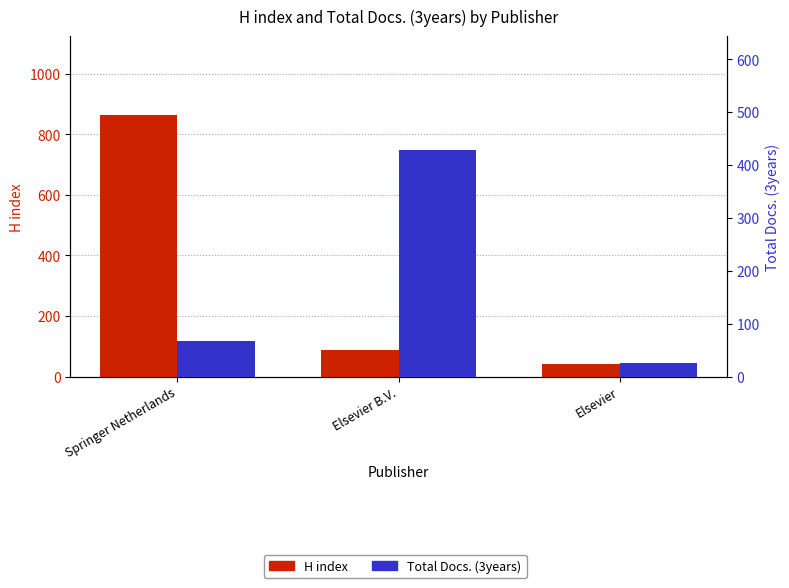

Between Elsevier B.V. and Springer Netherlands, which is larger?

Springer Netherlands